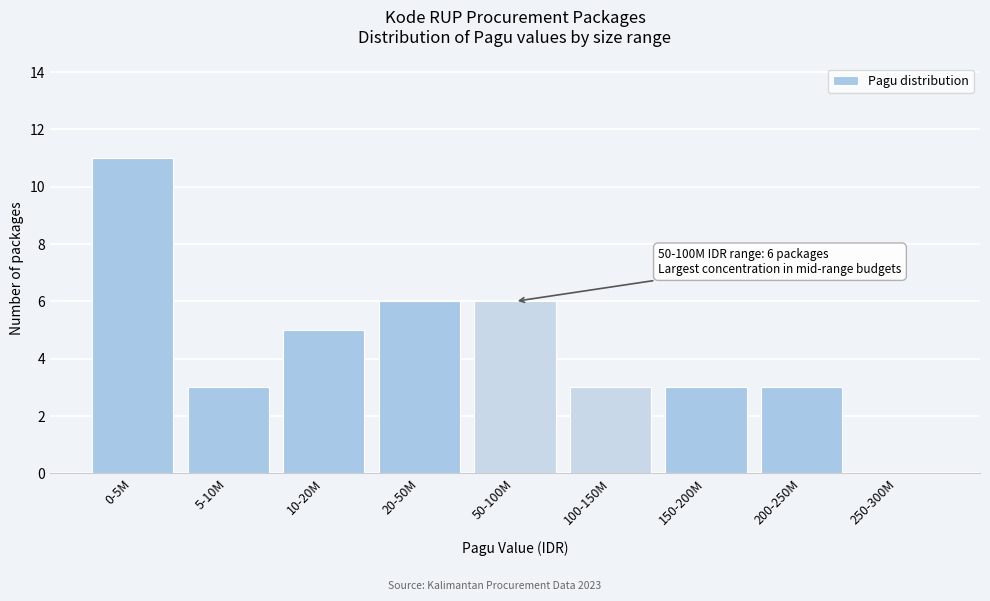

Reading left to right, transcribe all the data shown in this chart.

0-5M=11	5-10M=3	10-20M=5	20-50M=6	50-100M=6	100-150M=3	150-200M=3	200-250M=3	250-300M=0